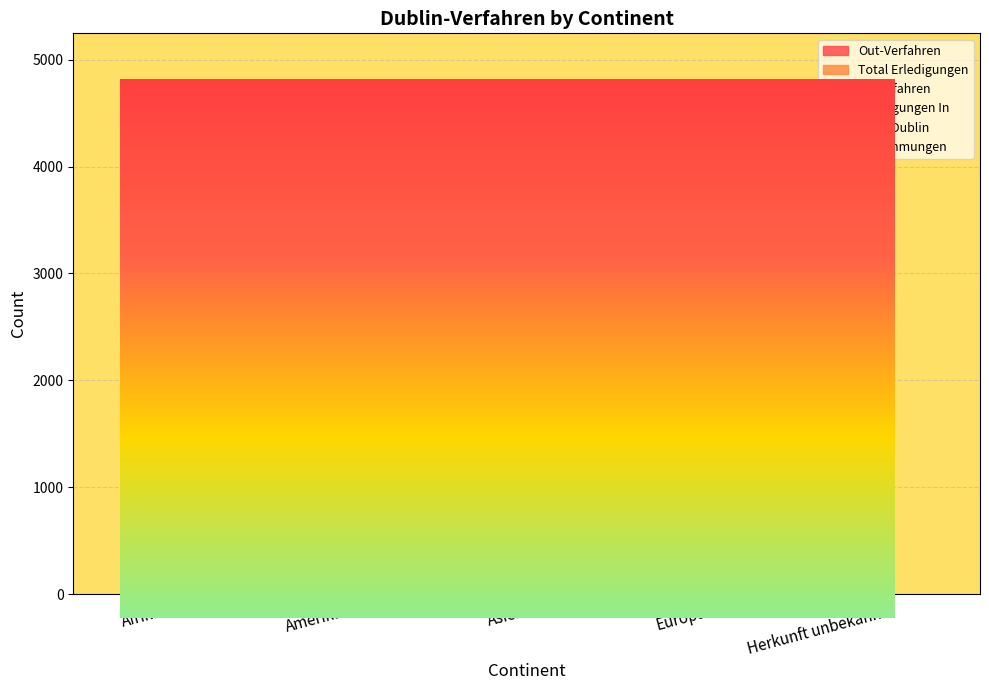

True or false: Total Erledigungen has more than 1 interior local peaks.

False